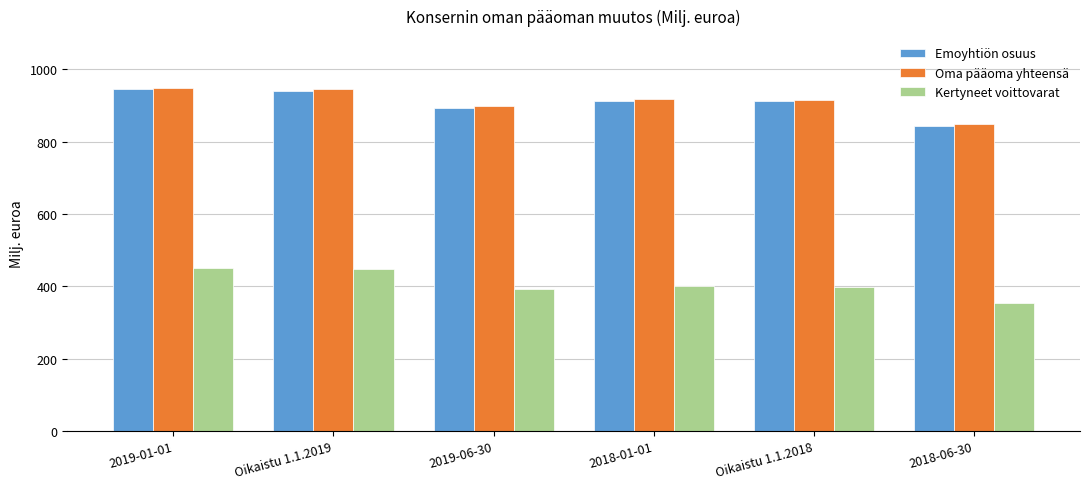

Is it true that Kertyneet voittovarat equals 391 at 2019-06-30?

True